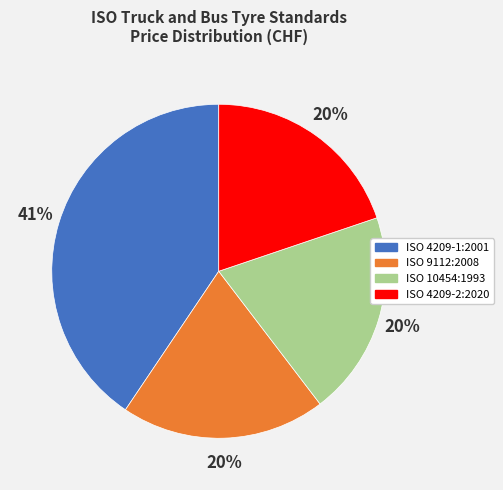

What is the ratio of the value at ISO 9112:2008 to the value at ISO 10454:1993?

1.0